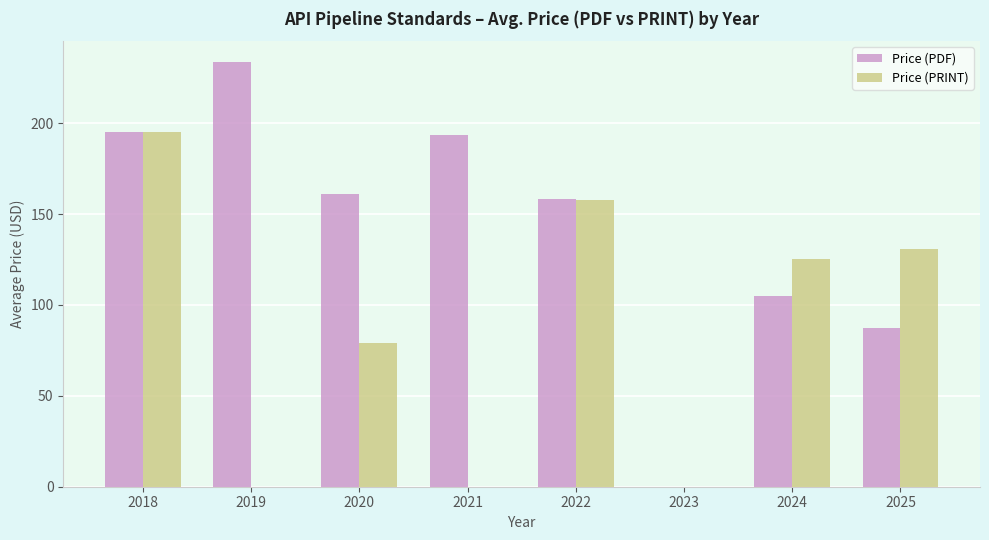

What is the sum of all Price (PRINT) values?

688.5